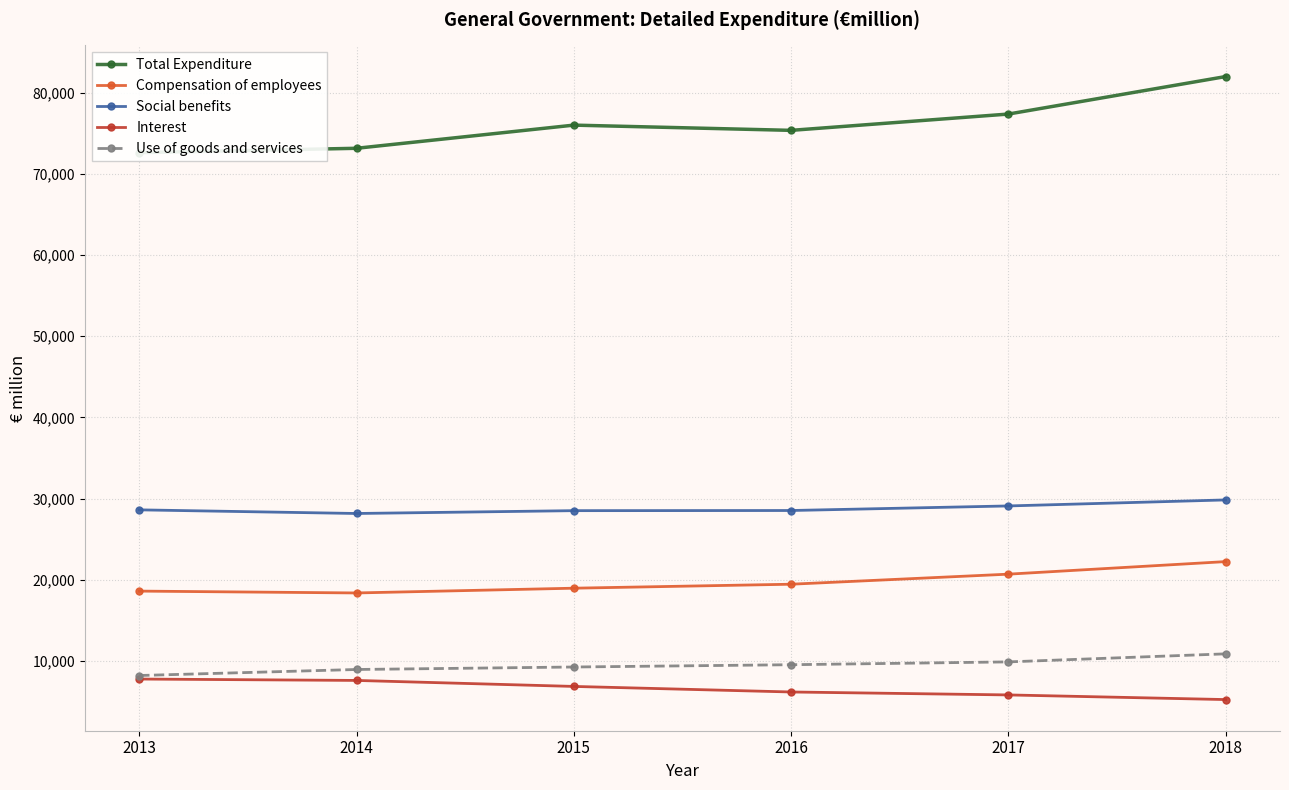

Where is Compensation of employees nearest to the value 20297?

2017